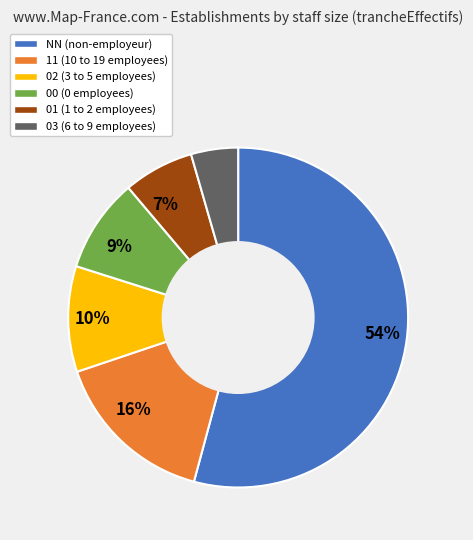

Does any single category account for the majority?

Yes